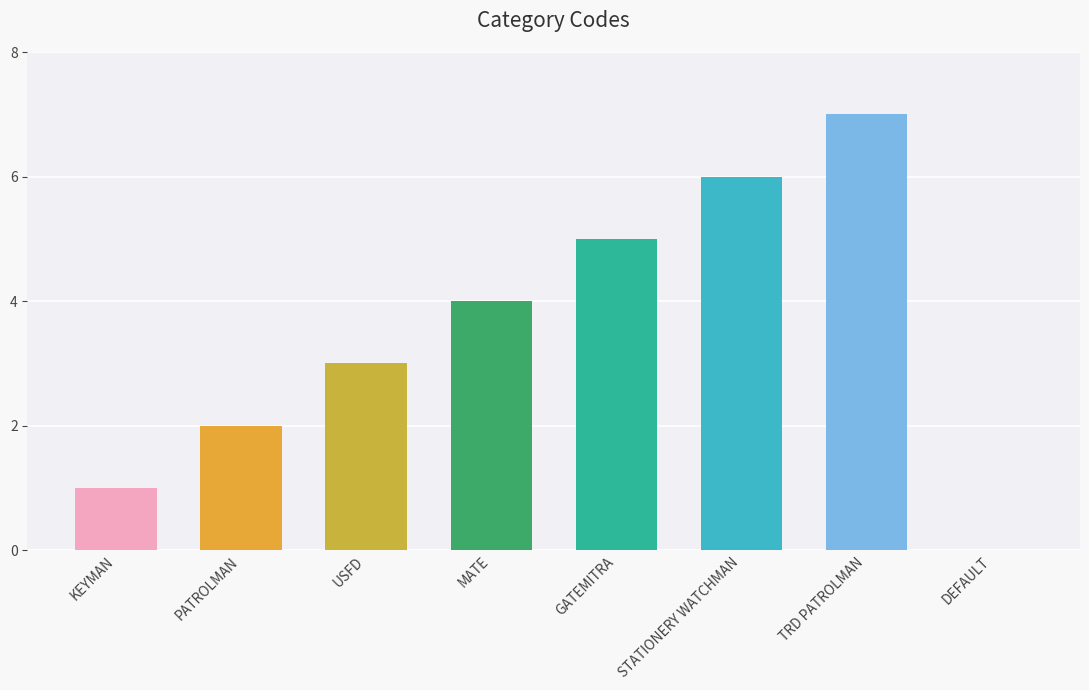

Approximately how many times larger is the value at STATIONERY WATCHMAN compared to MATE?

1.5